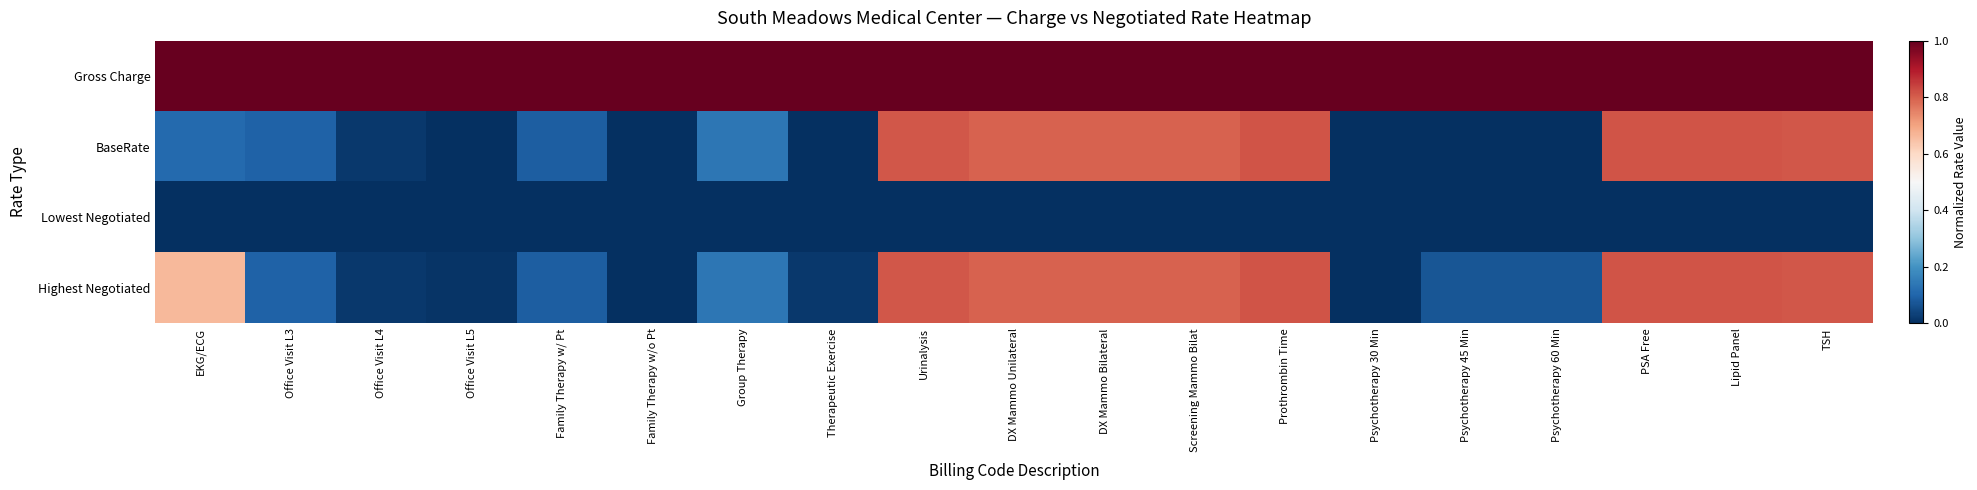

At which category is the sum across all series the highest?

Urinalysis